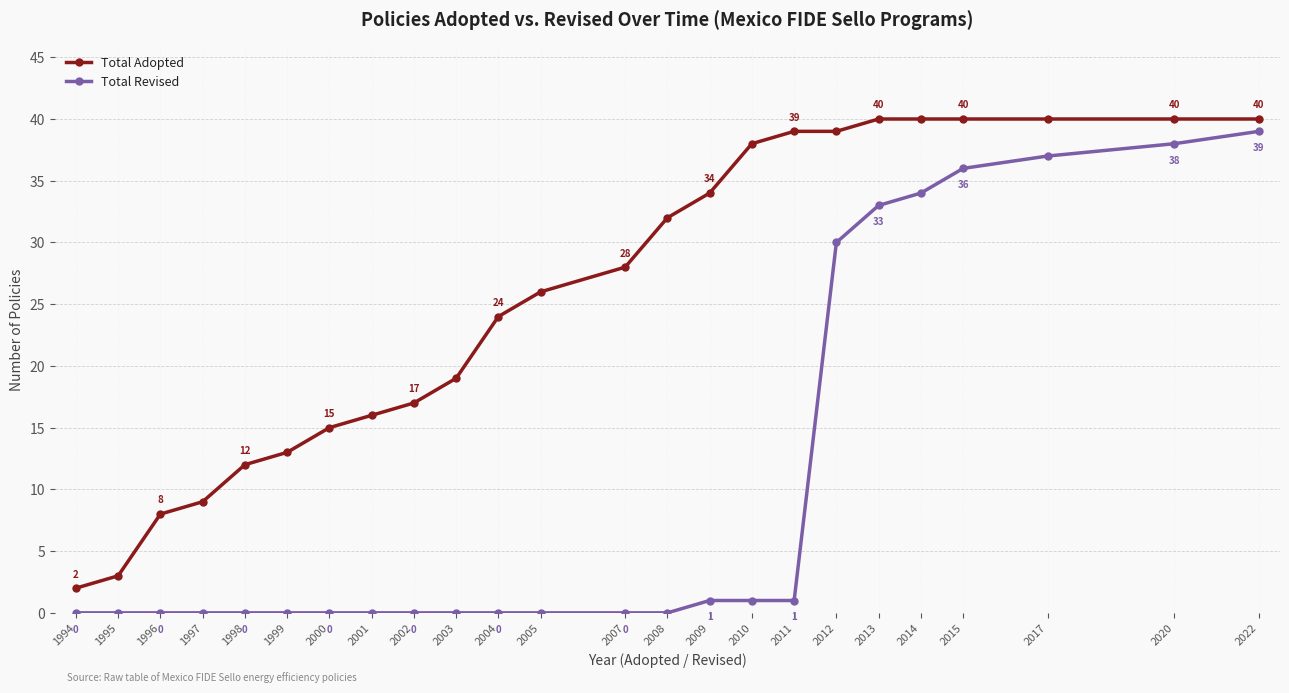

True or false: Total Adopted and Total Revised cross at least once.

False